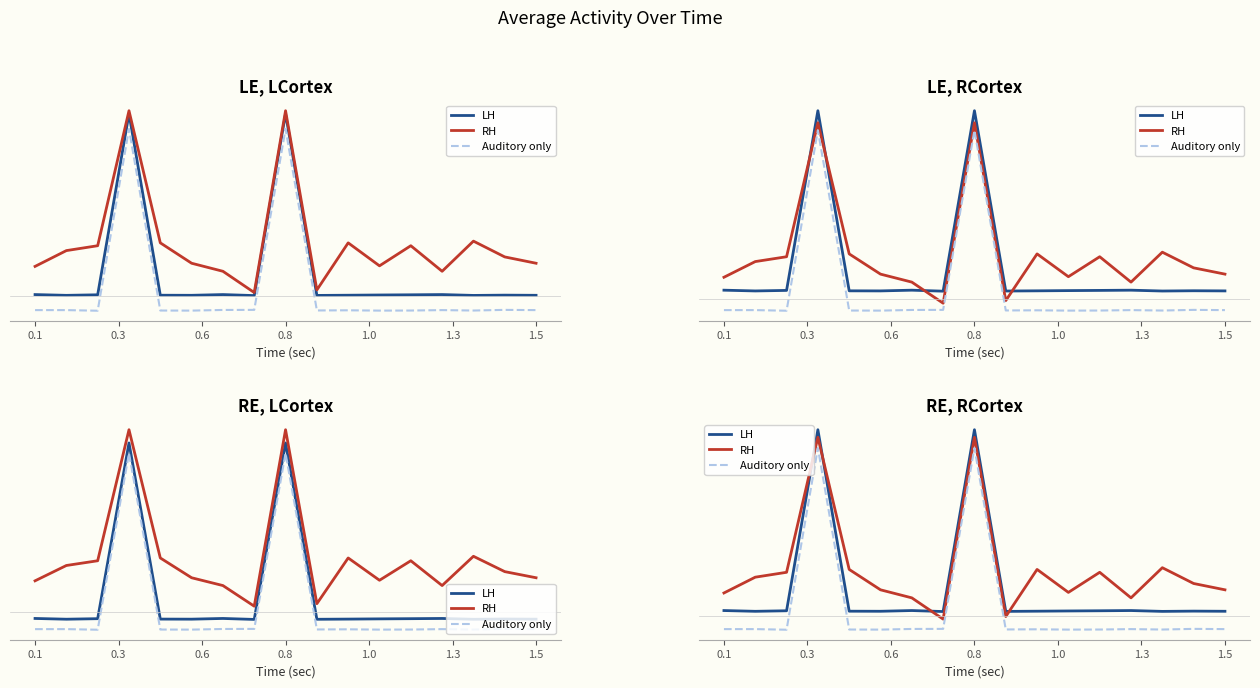

True or false: Auditory only and LH intersect in this chart.

False